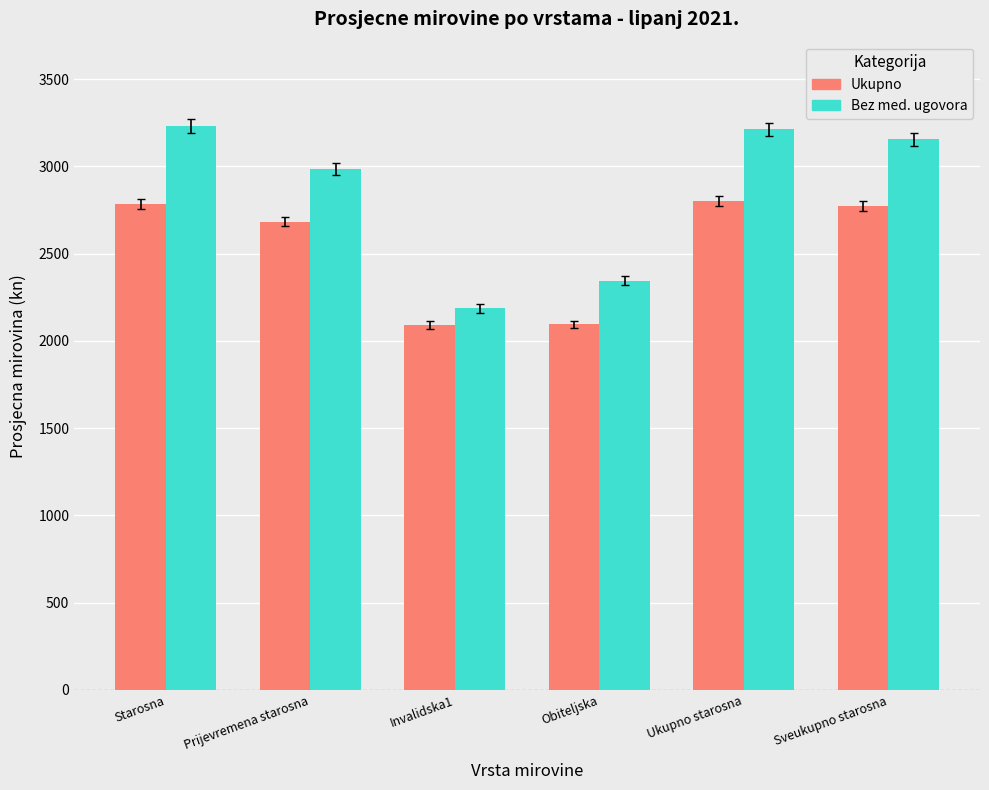

Which series changed the most between Prijevremena starosna and Obiteljska?

Bez med. ugovora